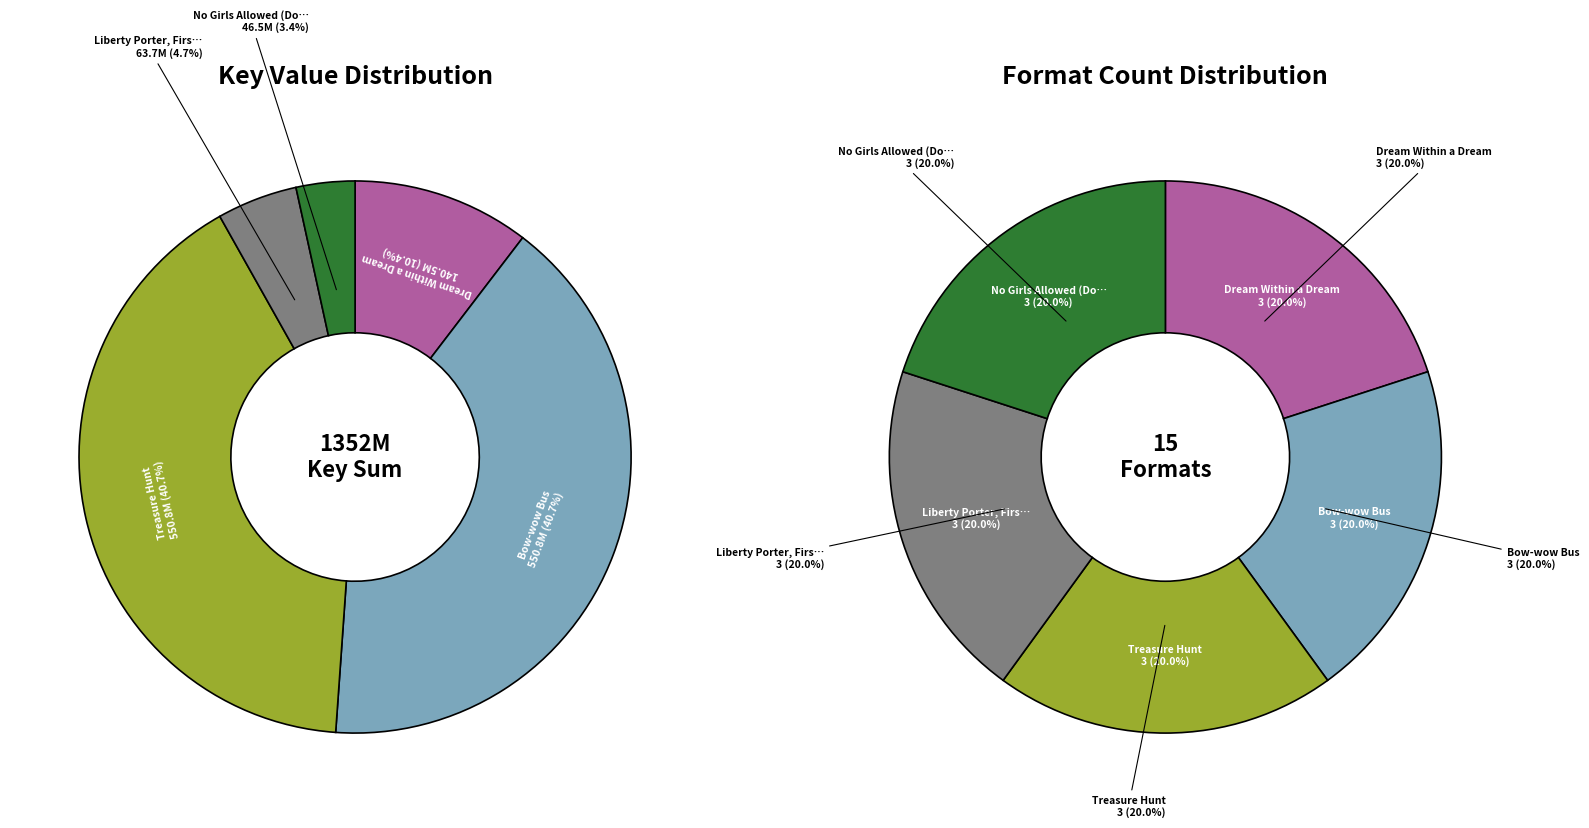

Is there any slice that represents more than half of the pie?

No